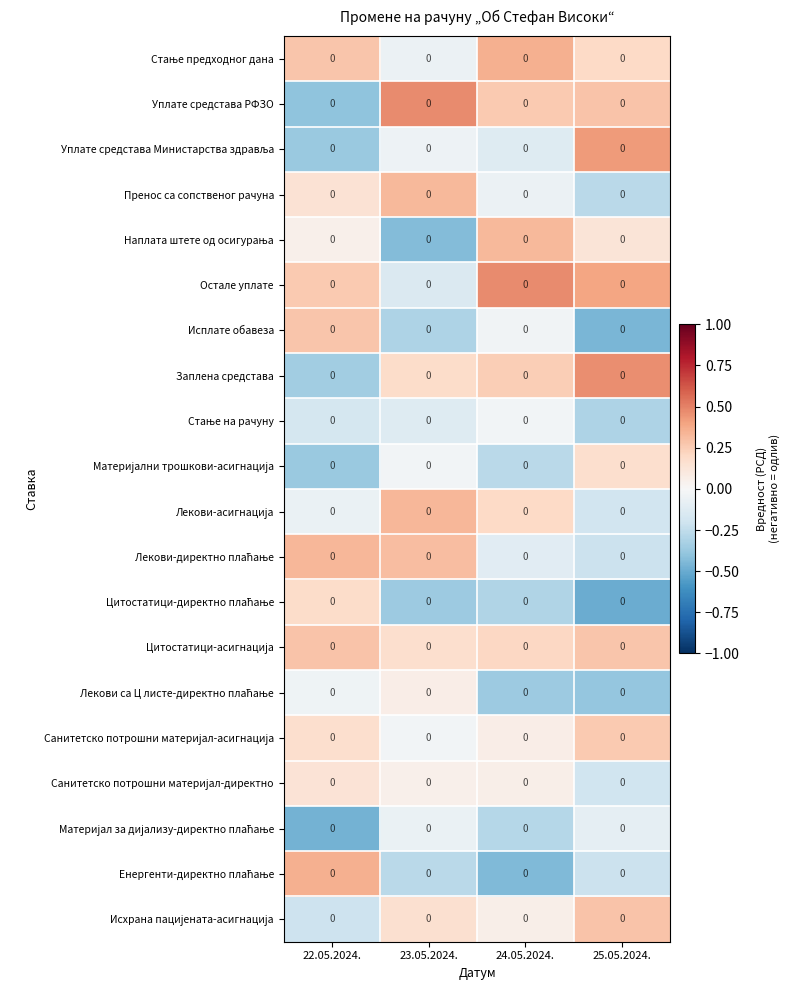

Is it true that Лекови-директно плаћање equals 0.4 at 22.05.2024.?

False